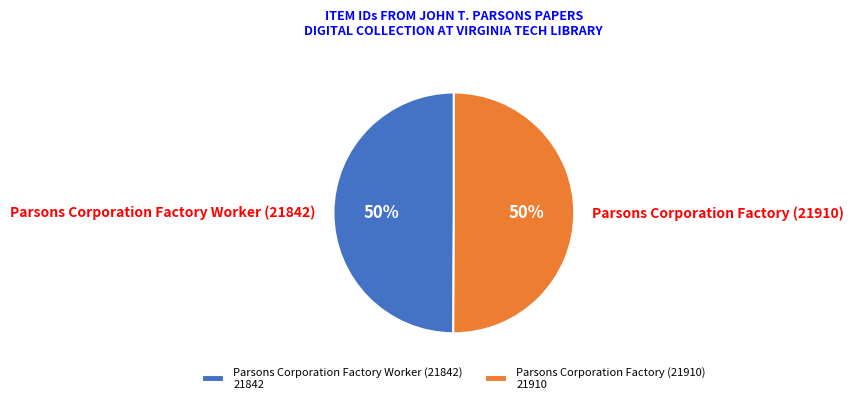

Count the number of slices in the pie.

2